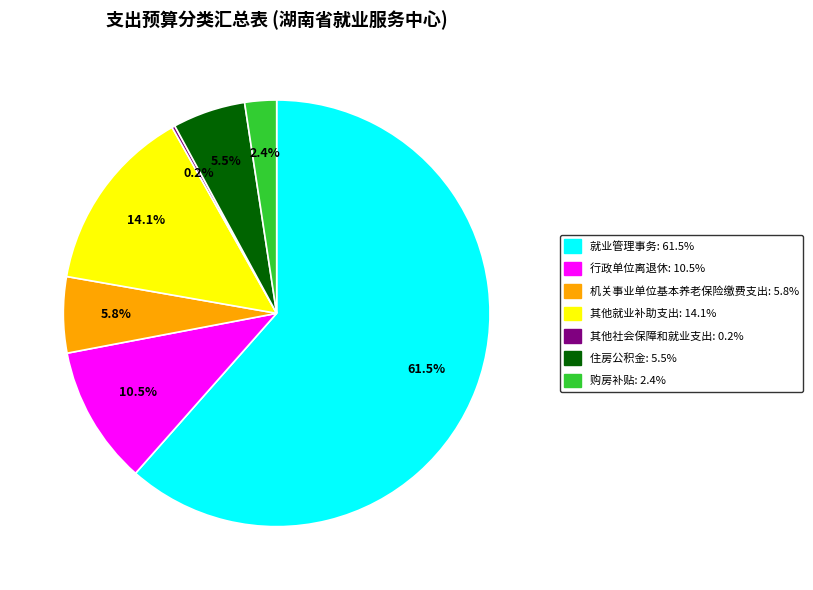

What percentage do 机关事业单位基本养老保险缴费支出 and 购房补贴 together represent?

8.2%